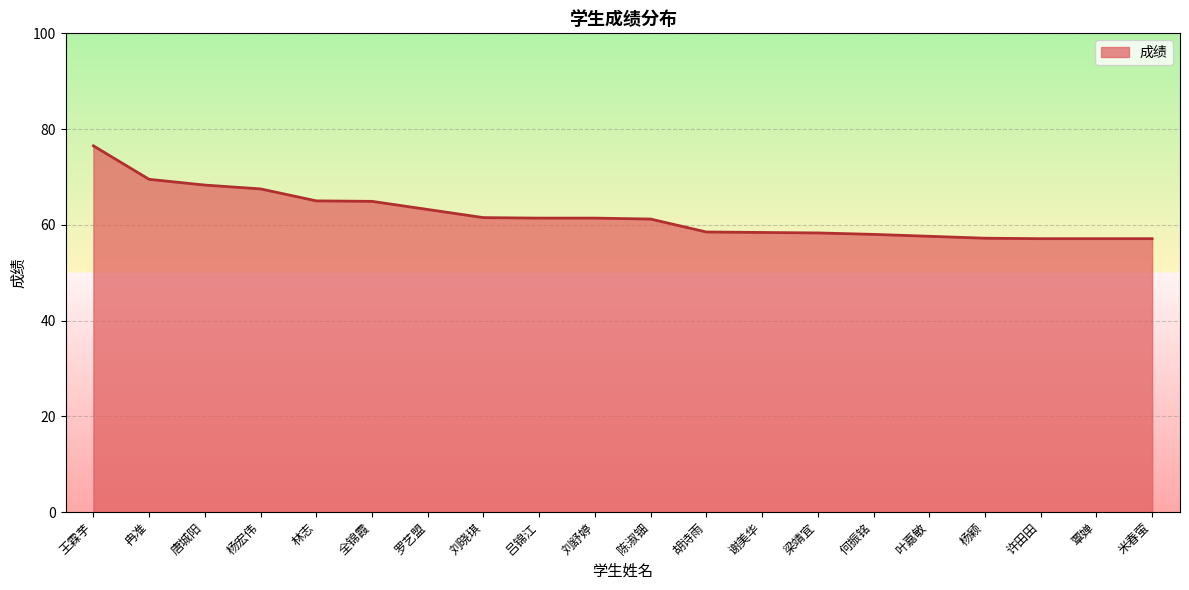

What is the minimum value shown in the chart?

57.1